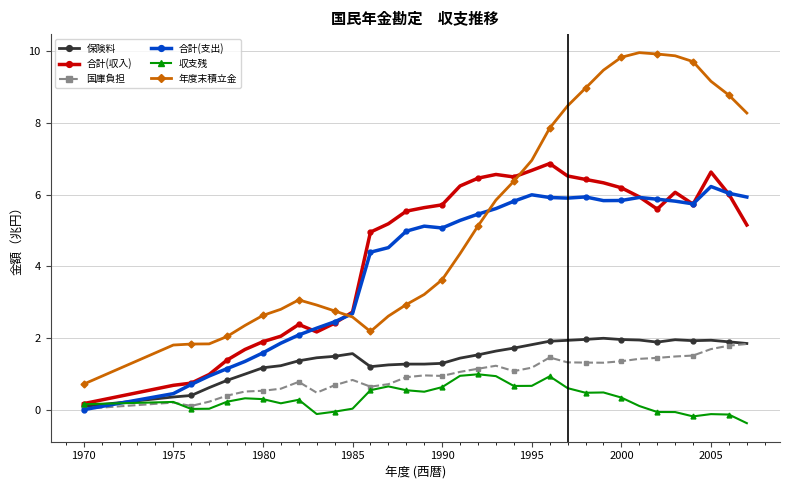

What is the value of the 収支残 point at the 32nd from the left?

-0.1